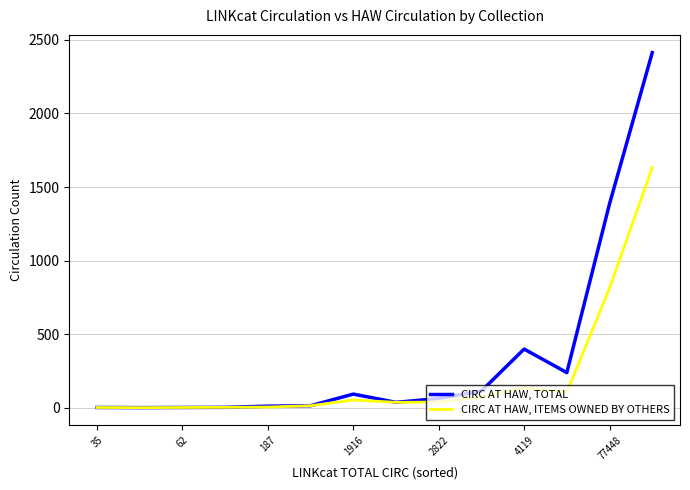

Rank the series by their average value, from highest to lowest.

CIRC AT HAW, TOTAL, CIRC AT HAW, ITEMS OWNED BY OTHERS